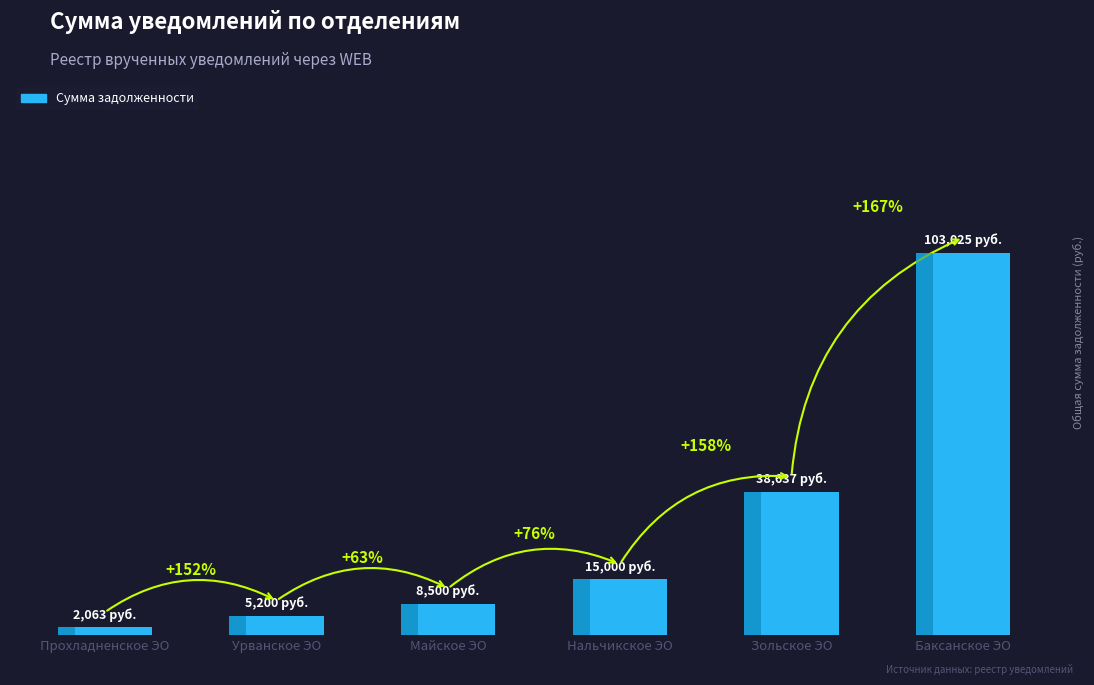

At which label does the data first exceed 15000?

Зольское ЭО